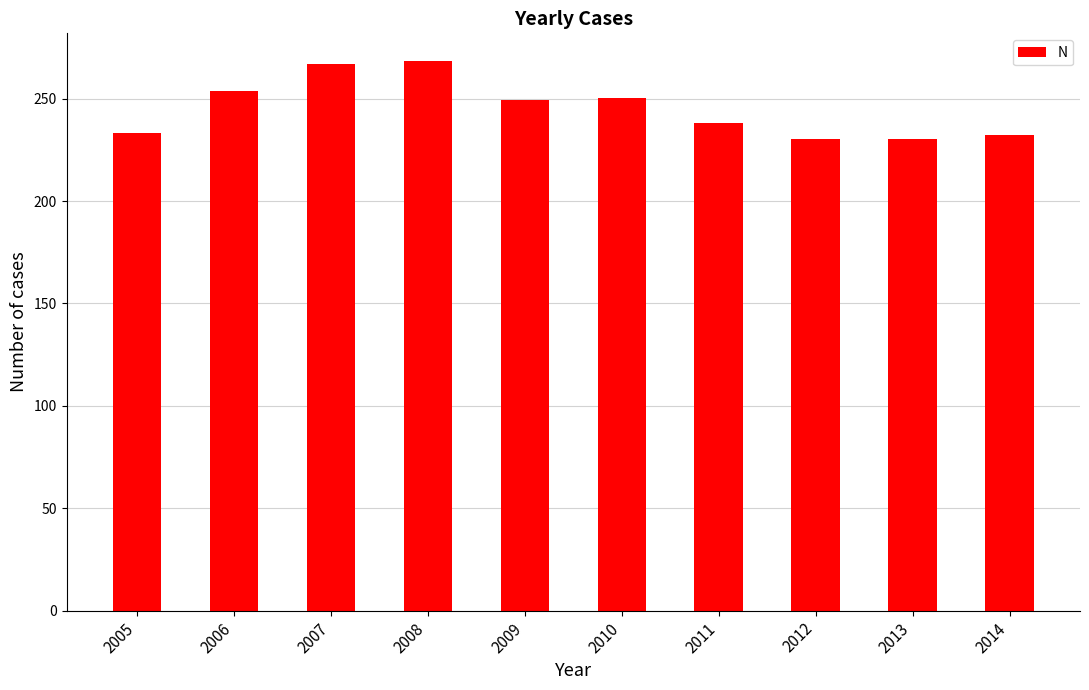

What is the value of the 8th bar from the left?

230.1